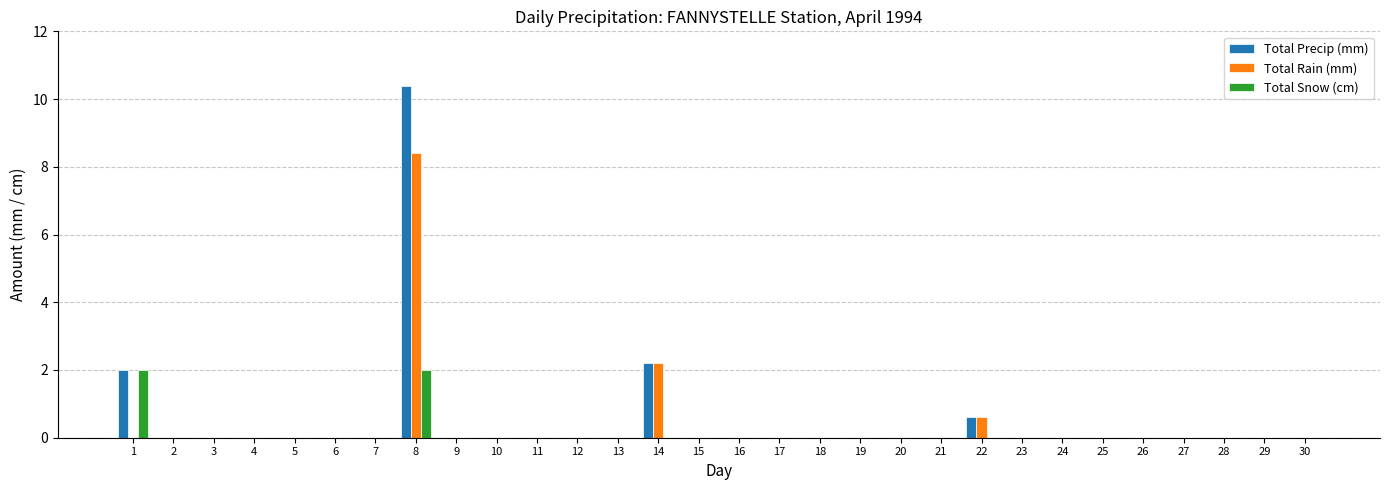

Reading left to right, transcribe all the data shown in this chart.

Total Precip (mm): 1=2.0	2=0.0	3=0.0	4=0.0	5=0.0	6=0.0	7=0.0	8=10.4	9=0.0	10=0.0	11=0.0	12=0.0	13=0.0	14=2.2	15=0.0	16=0.0	17=0.0	18=0.0	19=0.0	20=0.0	21=0.0	22=0.6	23=0.0	24=0.0	25=0.0	26=0.0	27=0.0	28=0.0	29=0.0	30=0.0
Total Rain (mm): 1=0.0	2=0.0	3=0.0	4=0.0	5=0.0	6=0.0	7=0.0	8=8.4	9=0.0	10=0.0	11=0.0	12=0.0	13=0.0	14=2.2	15=0.0	16=0.0	17=0.0	18=0.0	19=0.0	20=0.0	21=0.0	22=0.6	23=0.0	24=0.0	25=0.0	26=0.0	27=0.0	28=0.0	29=0.0	30=0.0
Total Snow (cm): 1=2.0	2=0.0	3=0.0	4=0.0	5=0.0	6=0.0	7=0.0	8=2.0	9=0.0	10=0.0	11=0.0	12=0.0	13=0.0	14=0.0	15=0.0	16=0.0	17=0.0	18=0.0	19=0.0	20=0.0	21=0.0	22=0.0	23=0.0	24=0.0	25=0.0	26=0.0	27=0.0	28=0.0	29=0.0	30=0.0